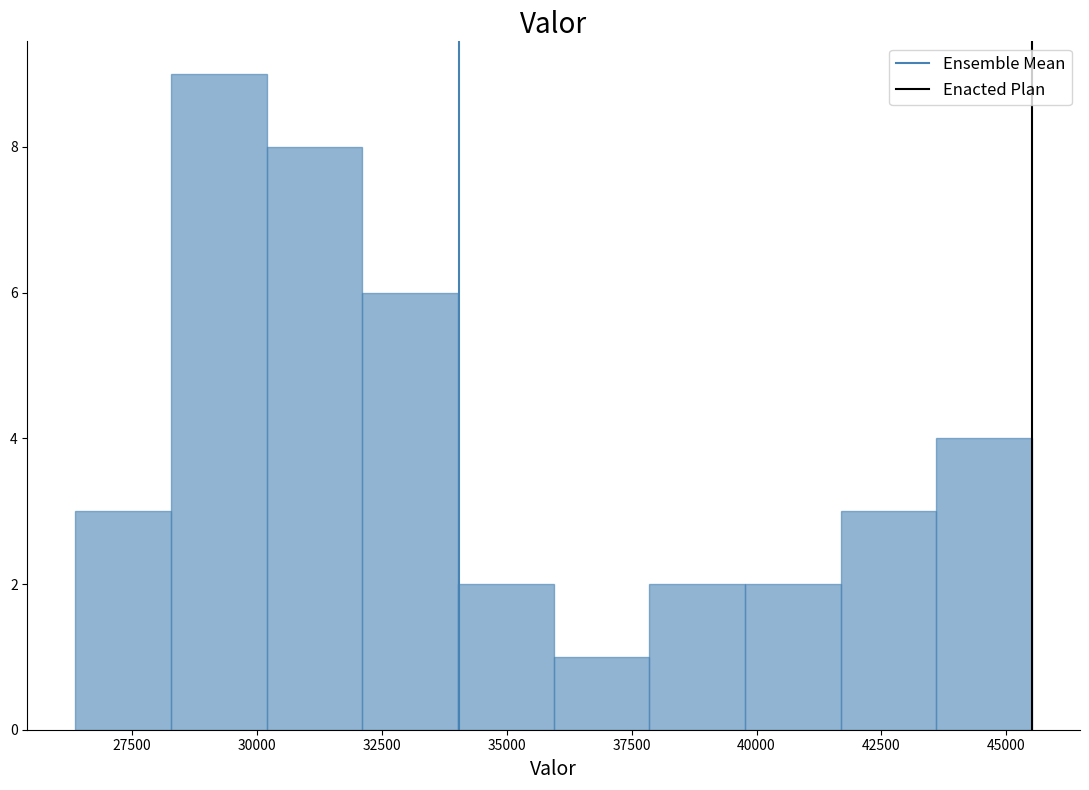

Read against the x-axis, roughly where is the centre of the tallest bar?

29000